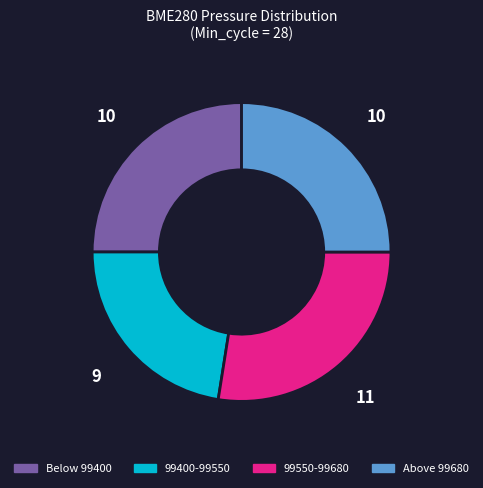

Combined, do 99400-99550 and Above 99680 account for over 50%?

No